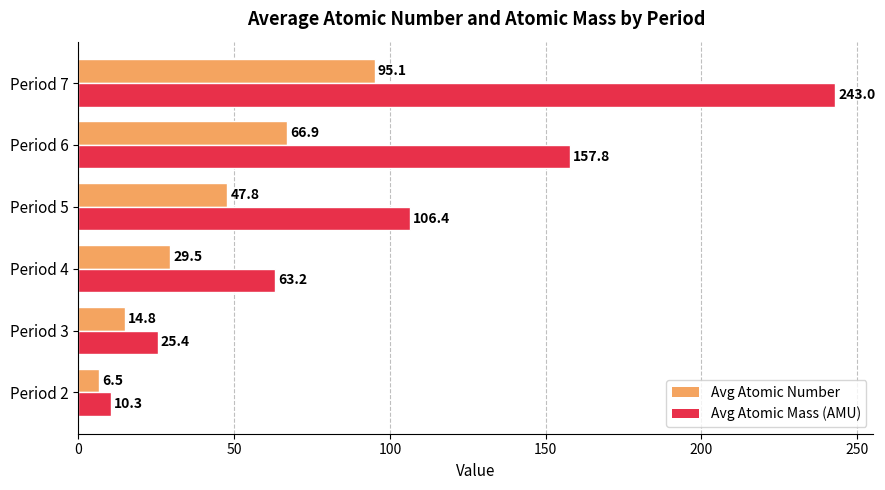

Rank the series by their maximum value, from highest to lowest.

Avg Atomic Mass (AMU), Avg Atomic Number